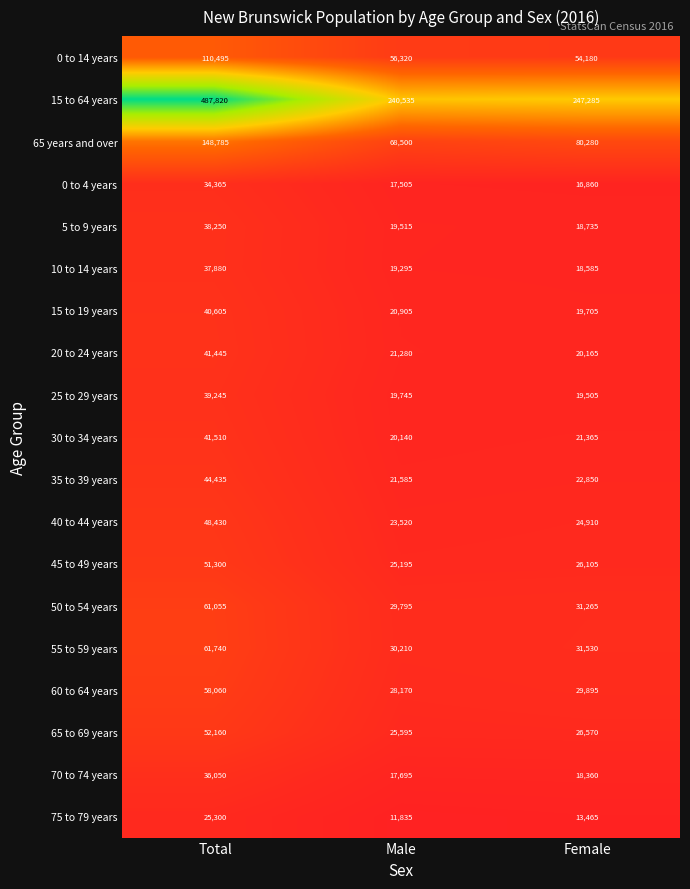

What is the spread (max minus min) of values at Male?

228700